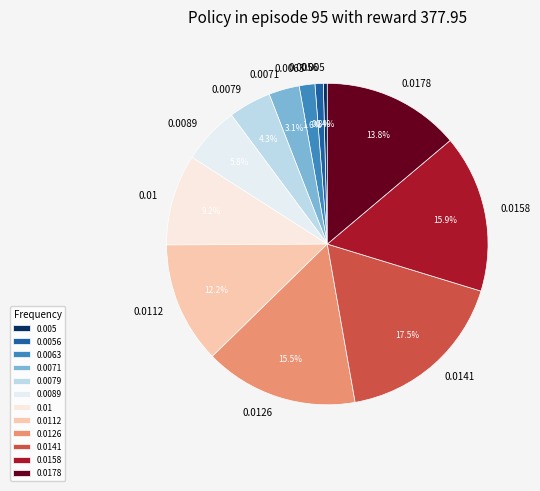

How many slices are in this pie chart?

12